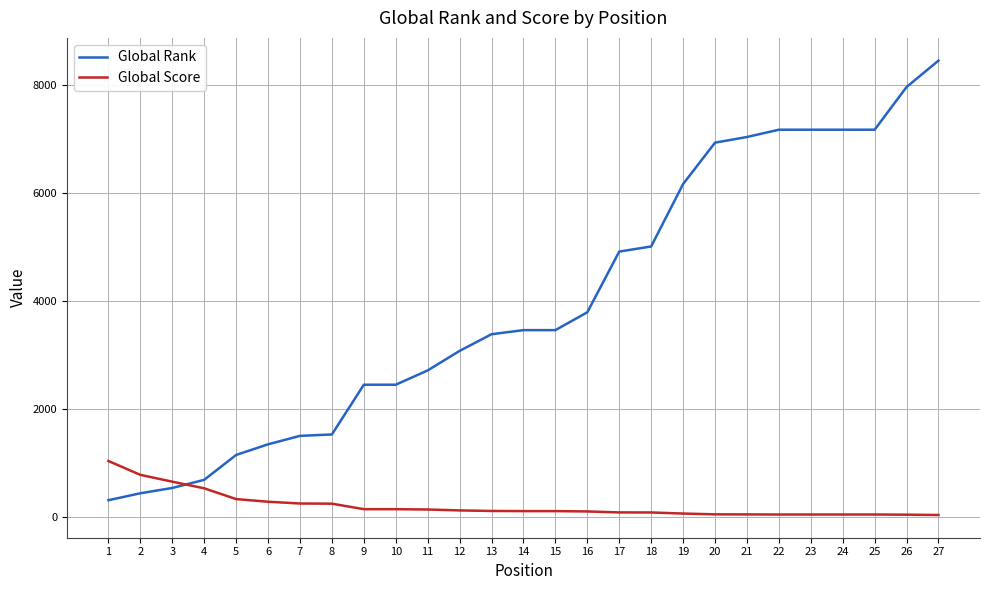

Rank the series by their average value, from lowest to highest.

Global Score, Global Rank